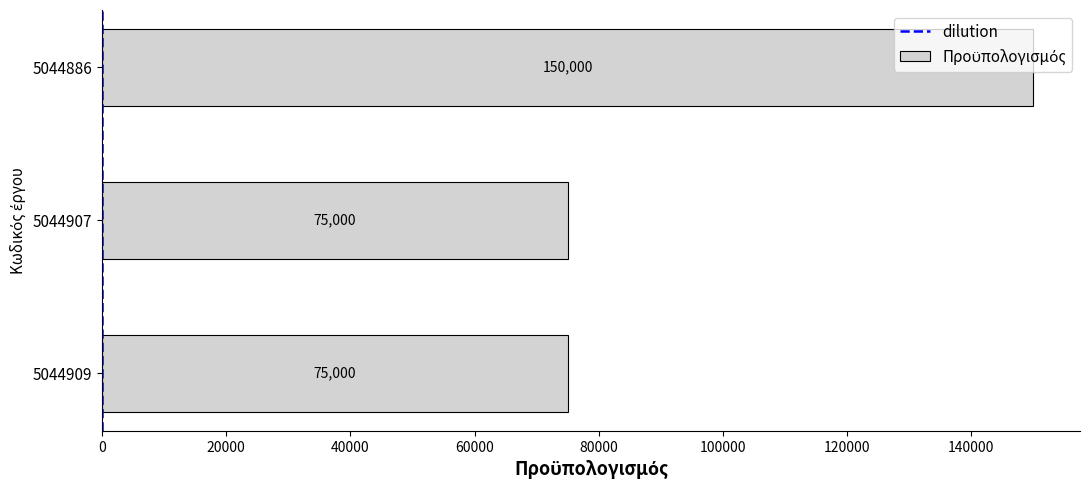

How many values are between 75000 and 150000?

3